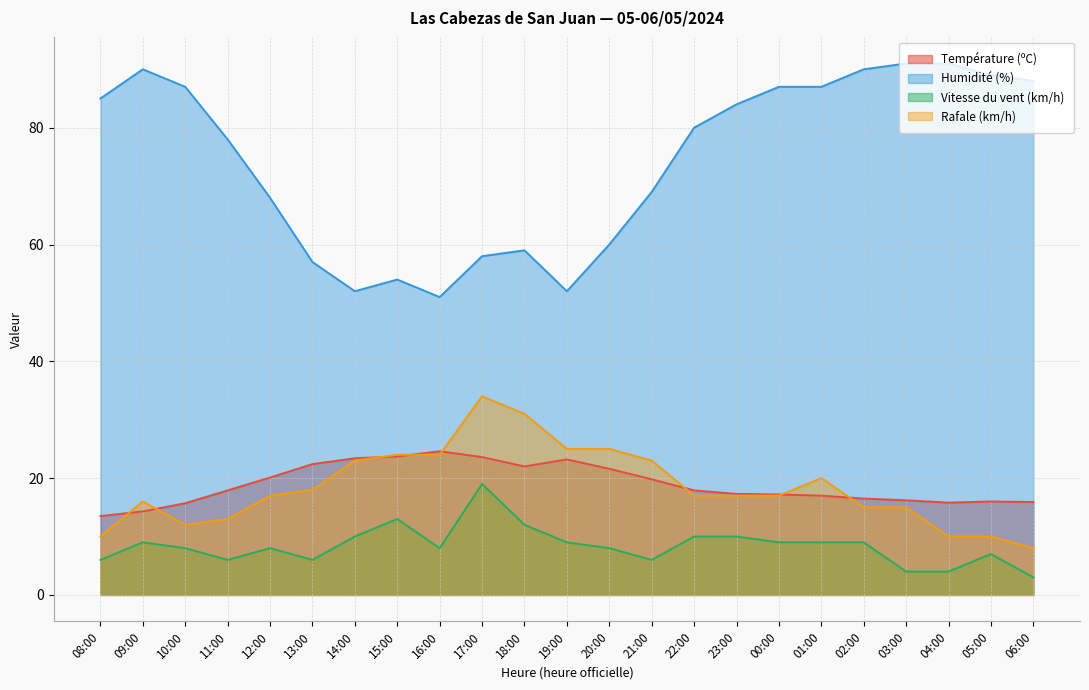

Where is the first local maximum for Température (ºC)?

16:00